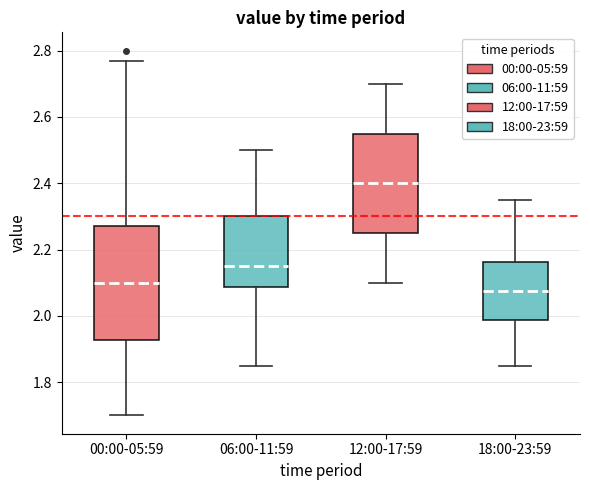

Comparing the boxes themselves (not the whiskers), which one is the tallest?

00:00-05:59